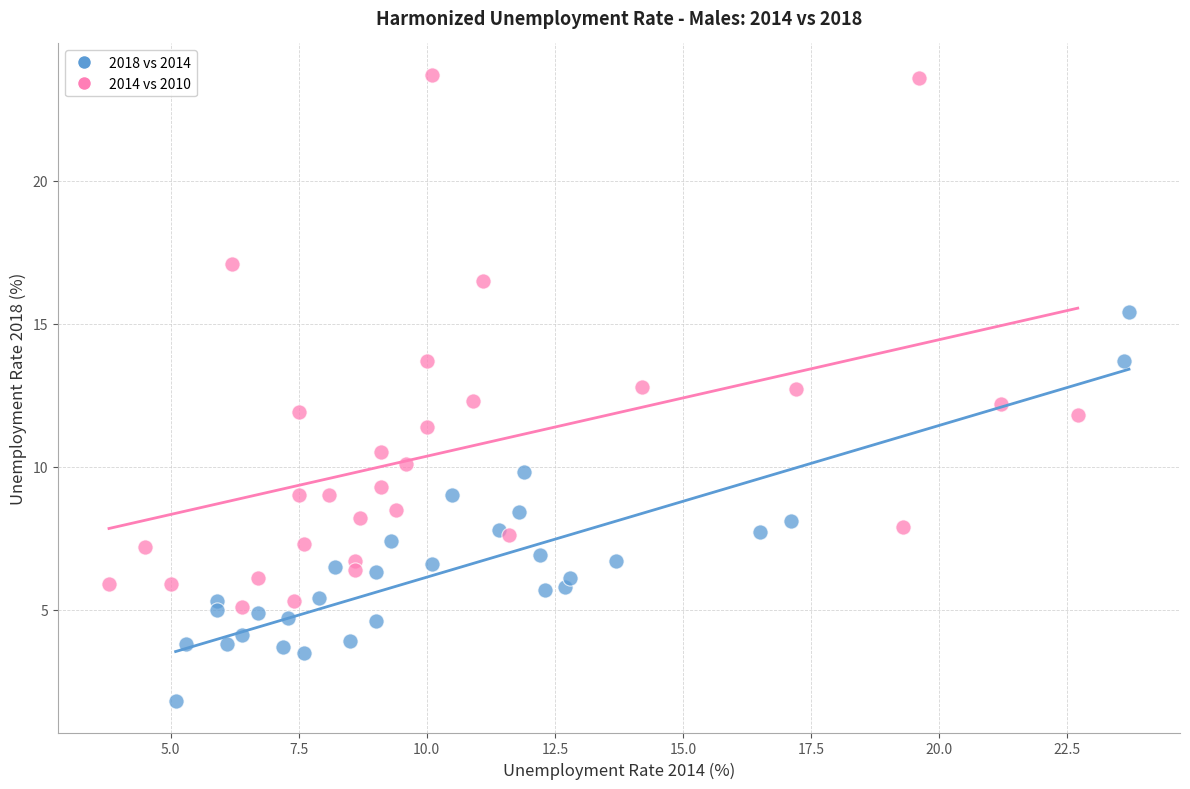

Which series contains the lowest Y value?

2018 vs 2014